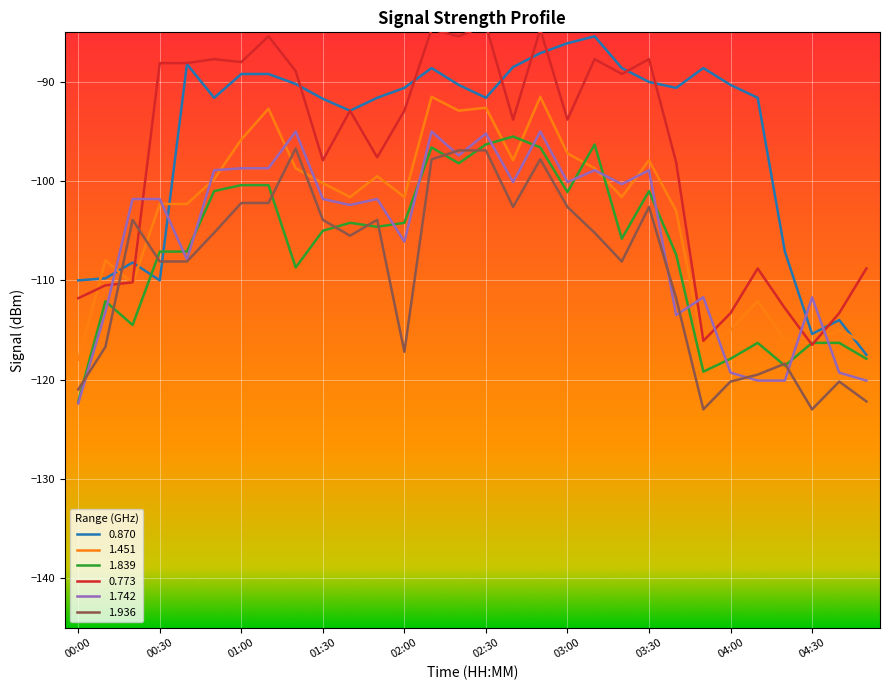

Which has a higher value, 03:10 or 00:50?

03:10